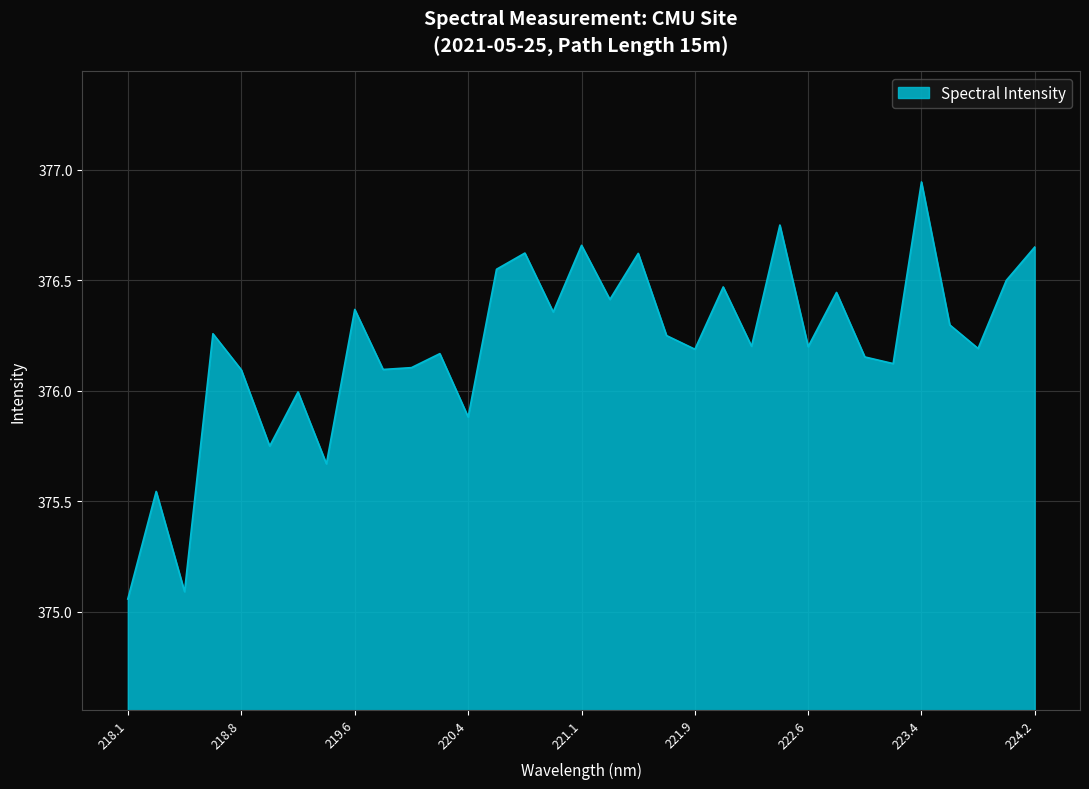

What is the difference between the maximum and minimum values?

1.9